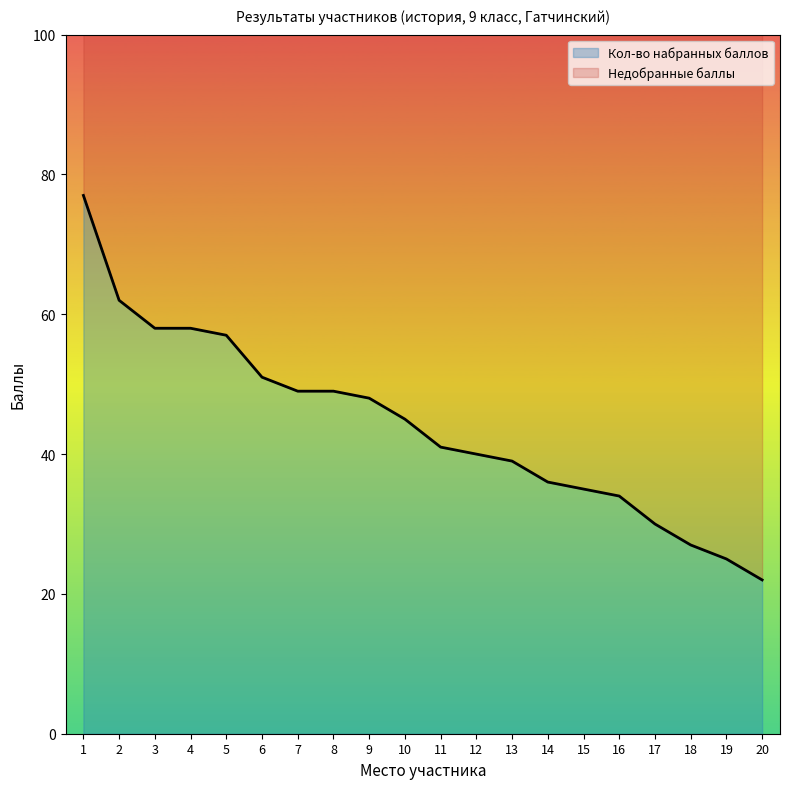

Reading left to right, list all the values displayed in this chart.

77	62	58	58	57	51	49	49	48	45	41	40	39	36	35	34	30	27	25	22